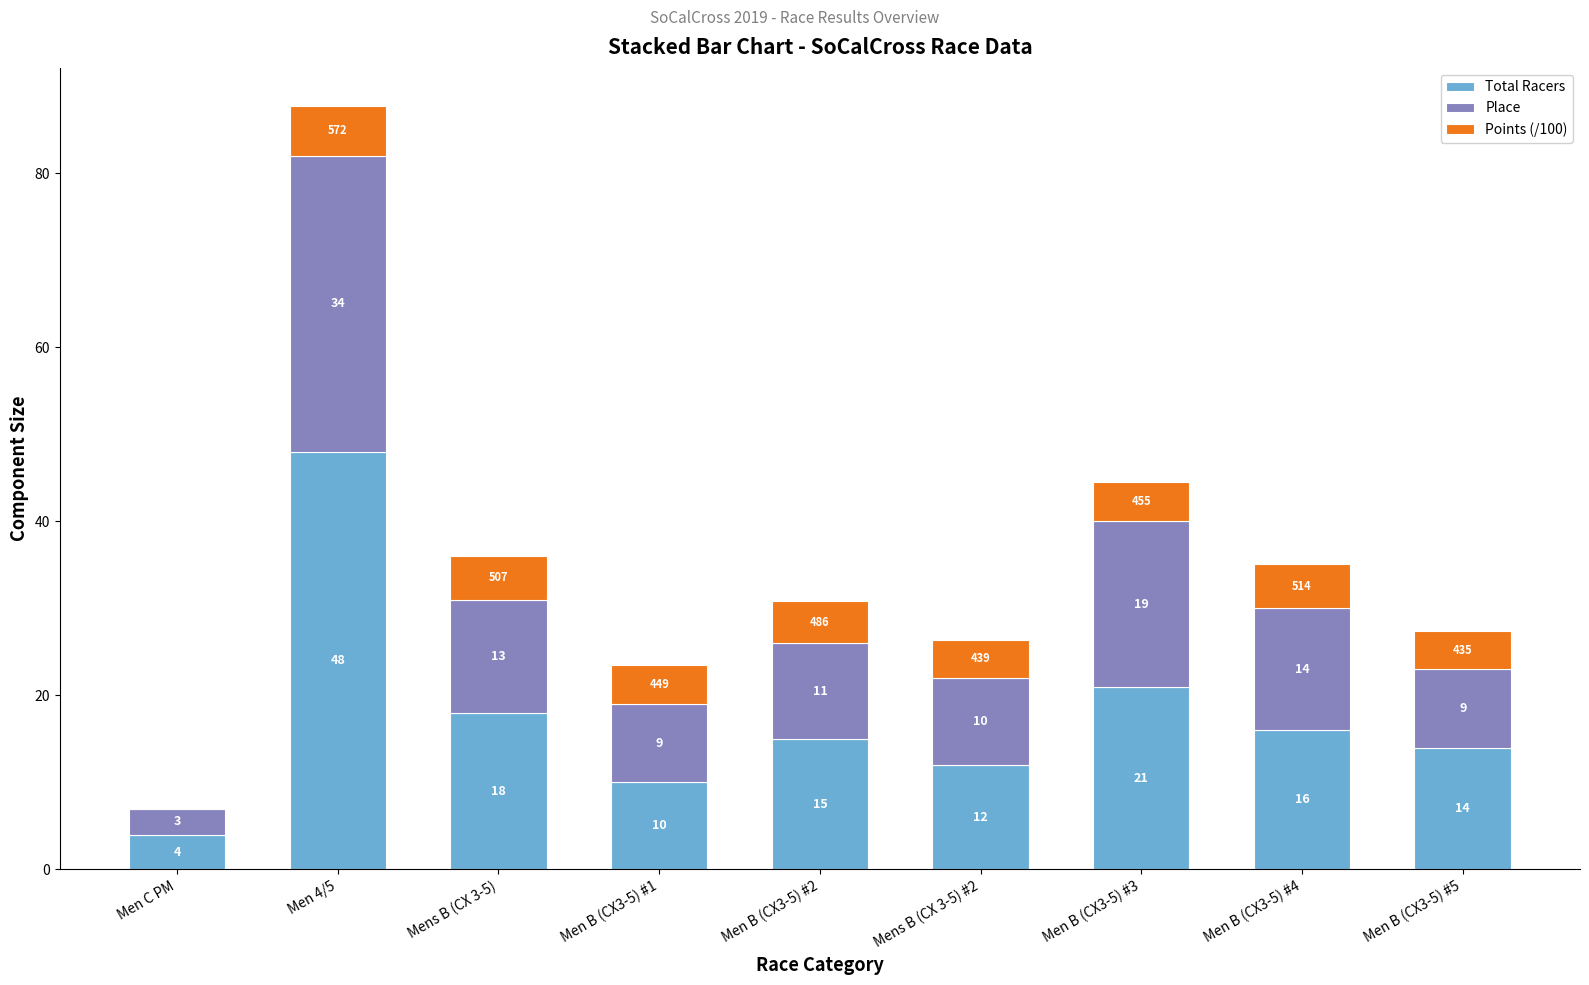

Are the bars grouped side by side (vs. stacked)?

No